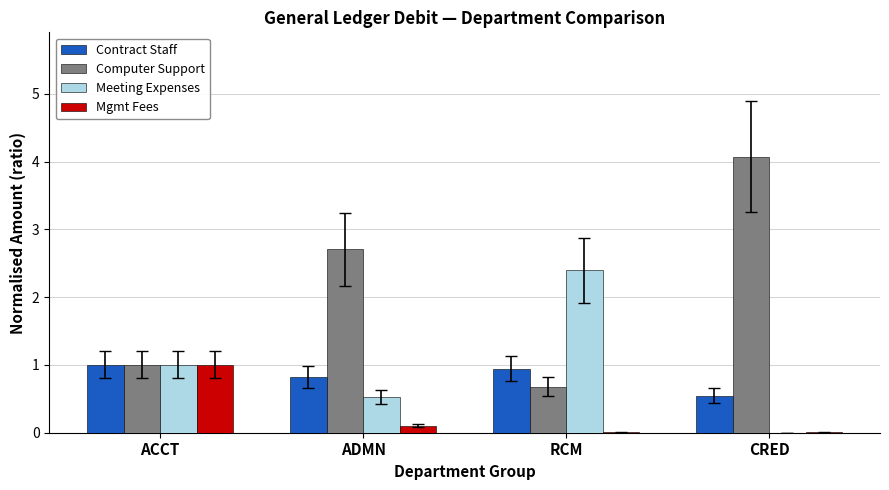

The value of Meeting Expenses at ADMN is 0.5. True or false?

True